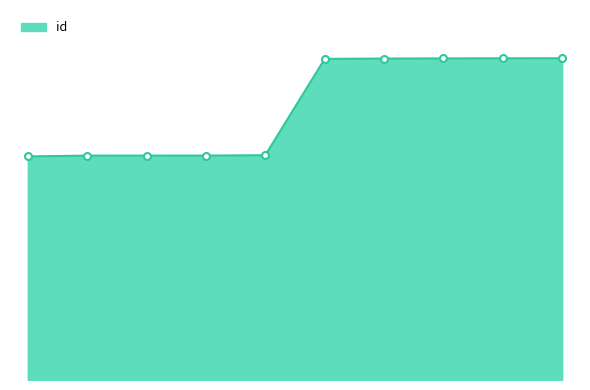

What is the difference between the second highest and second lowest values?

5600